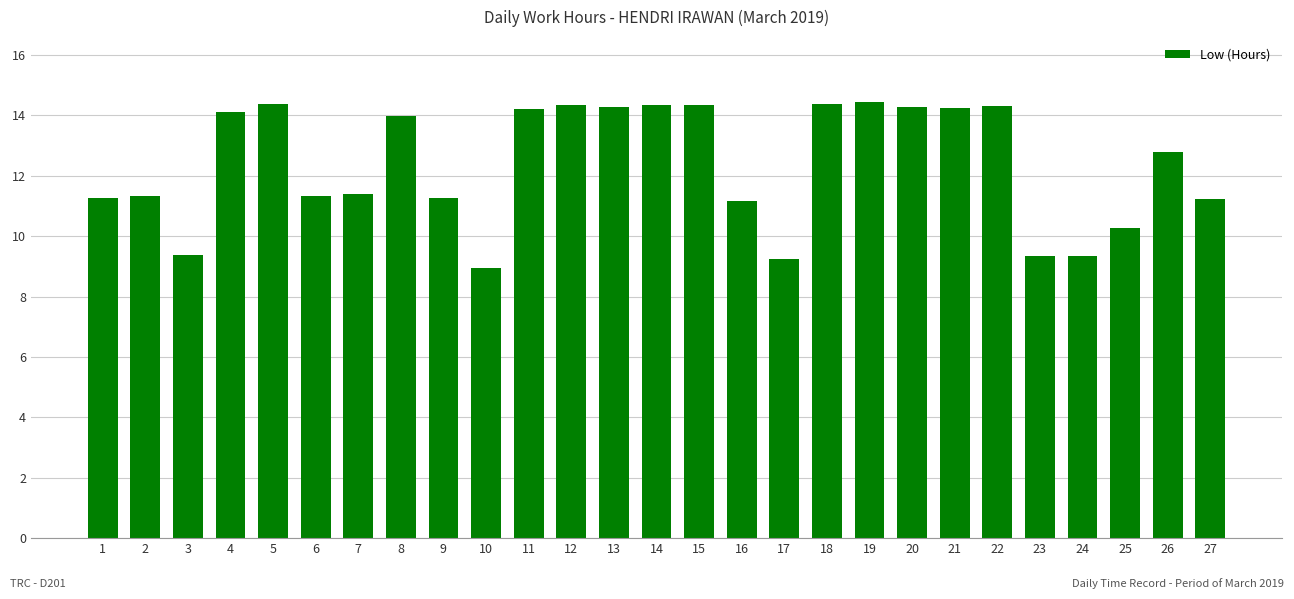

Approximately how many times larger is the value at 1 compared to 12?

0.8